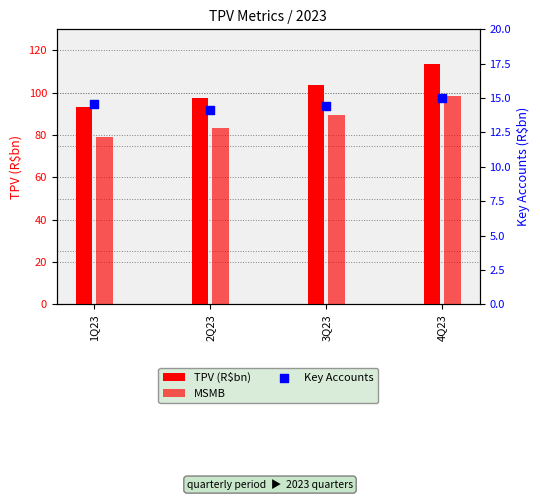

Which series has the largest total across all categories?

TPV (R$bn)